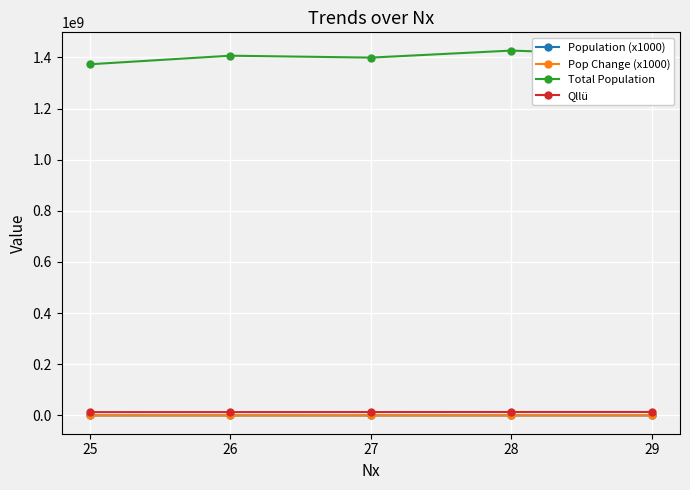

Which series has the widest spread of values?

Total Population